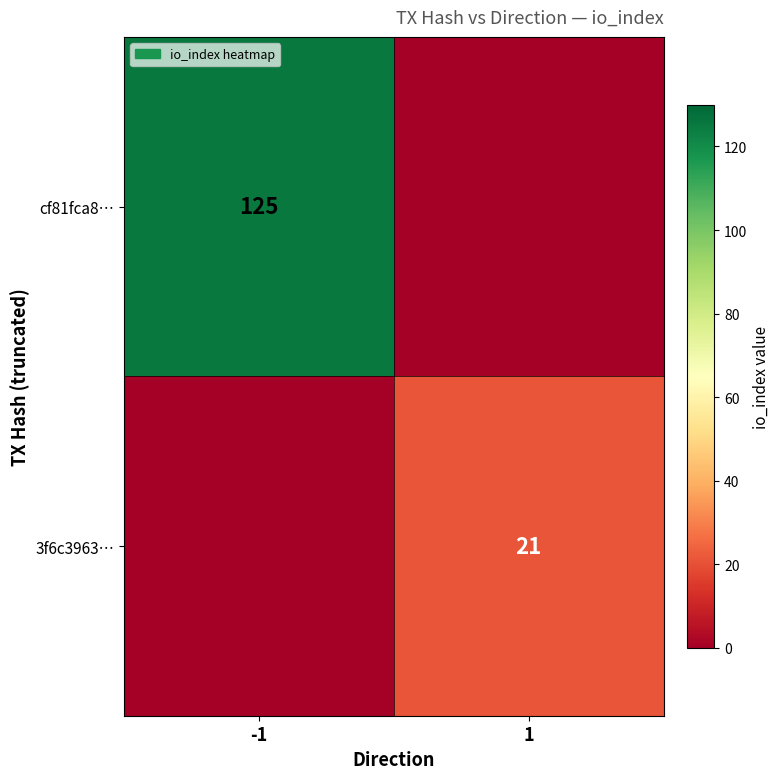

At how many categories does at least one series exceed 36?

1